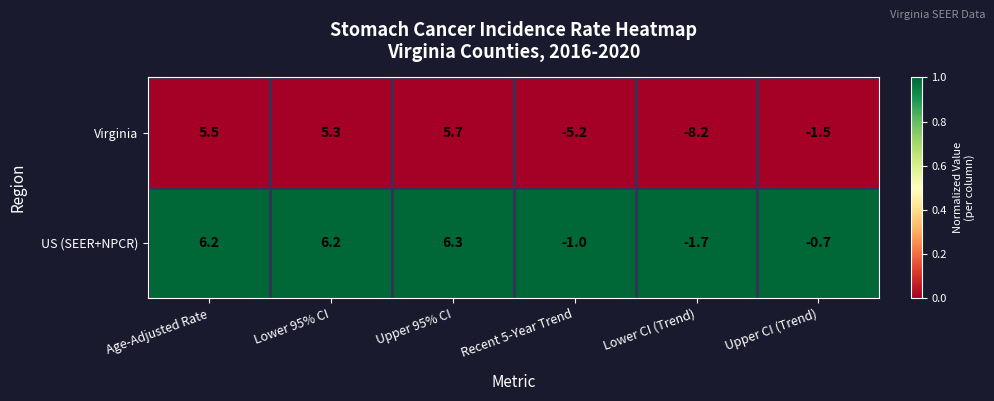

Reading left to right, list all the values displayed in this chart.

Virginia: Age-Adjusted Rate=5.5	Lower 95% CI=5.3	Upper 95% CI=5.7	Recent 5-Year Trend=-5.2	Lower CI (Trend)=-8.2	Upper CI (Trend)=-1.5
US (SEER+NPCR): Age-Adjusted Rate=6.2	Lower 95% CI=6.2	Upper 95% CI=6.3	Recent 5-Year Trend=-1.0	Lower CI (Trend)=-1.7	Upper CI (Trend)=-0.7